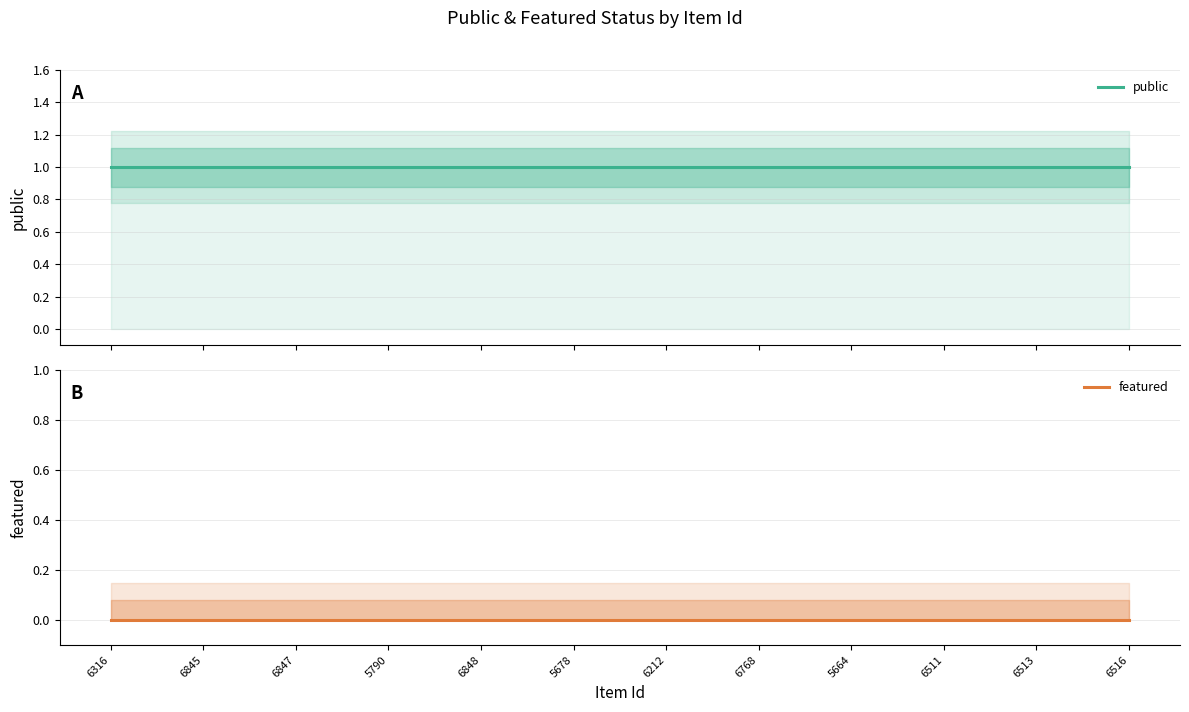

What is the label of the 12th point from the right?

6316